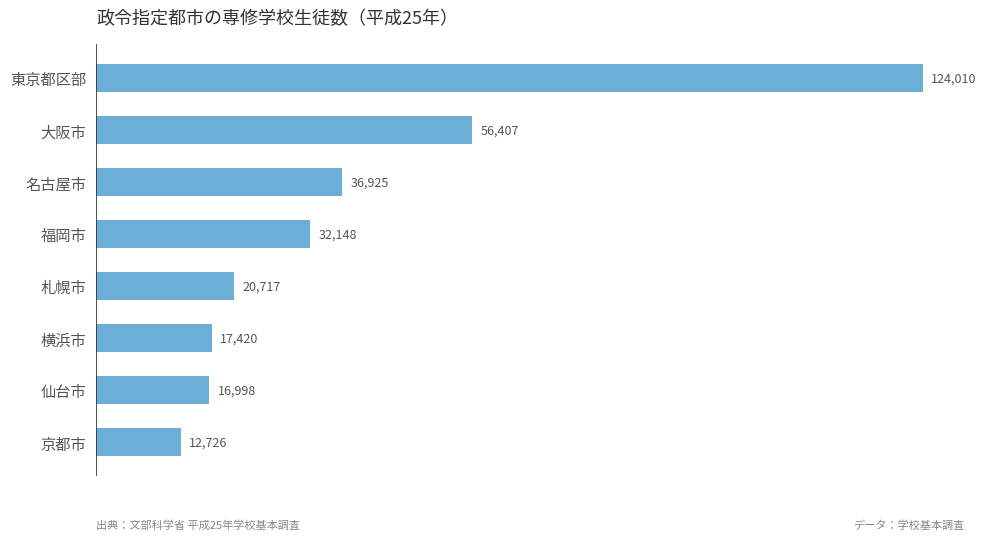

What is the change in value from 仙台市 to 札幌市?

+3719